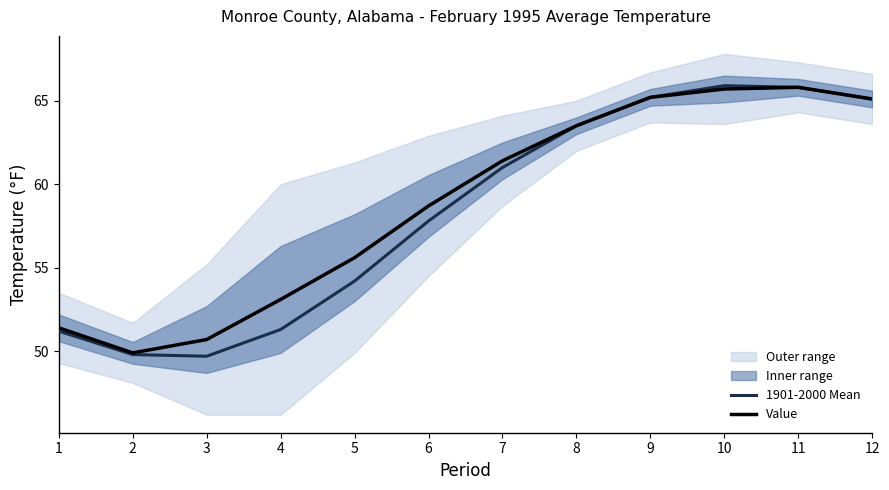

Reading left to right, list all the values displayed in this chart.

1901-2000 Mean: 1=51.2	2=49.8	3=49.7	4=51.3	5=54.2	6=57.8	7=61.0	8=63.5	9=65.2	10=65.9	11=65.8	12=65.1
Value: 1=51.4	2=49.9	3=50.7	4=53.1	5=55.6	6=58.7	7=61.4	8=63.5	9=65.2	10=65.7	11=65.8	12=65.1